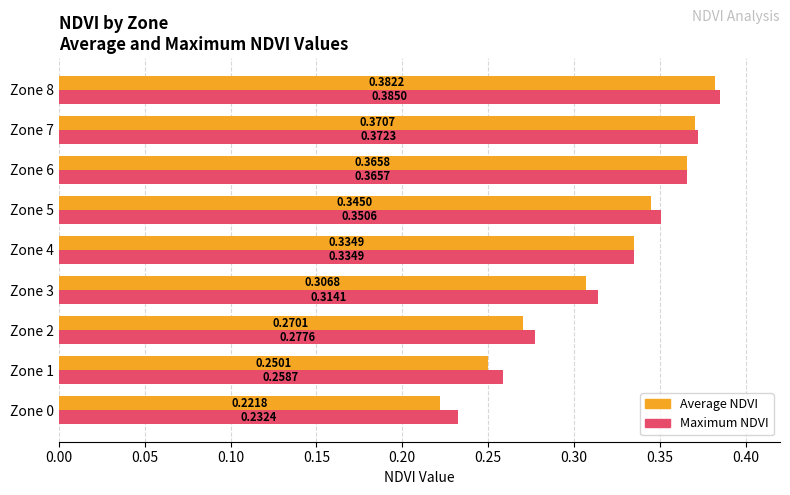

At which category is the sum across all series the highest?

Zone 8